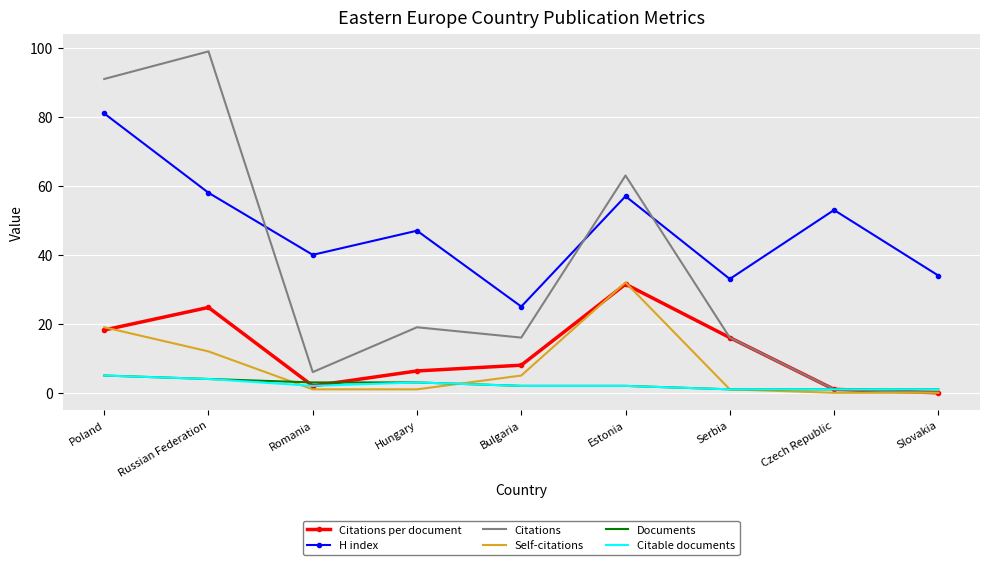

True or false: H index and Citations per document intersect in this chart.

False